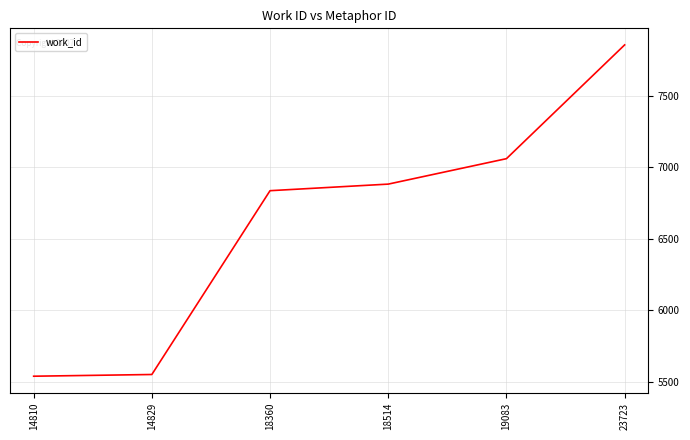

What is the difference between the second highest and second lowest values?

1510